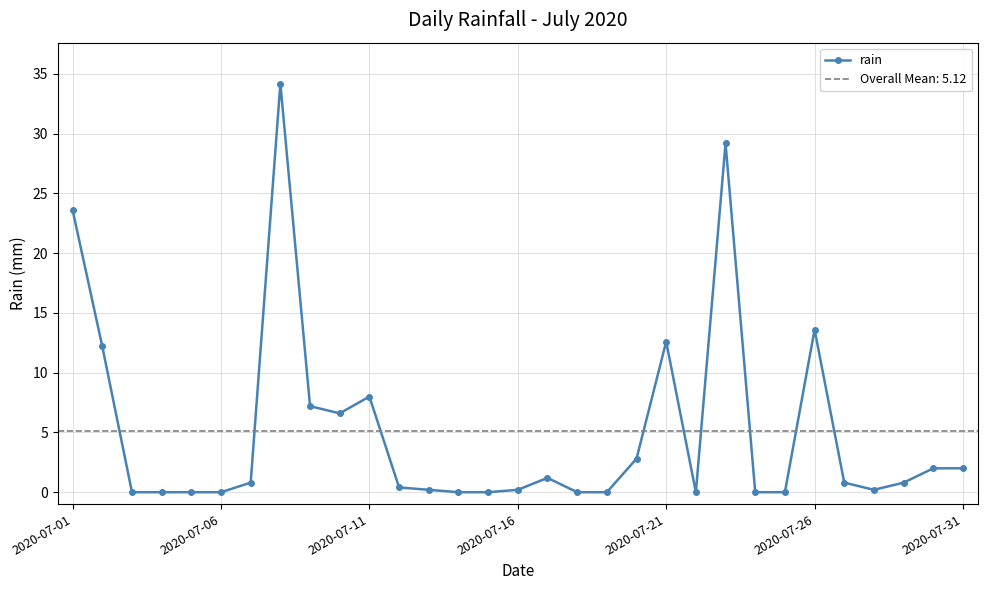

What is the value of the 2nd point from the left?

12.2